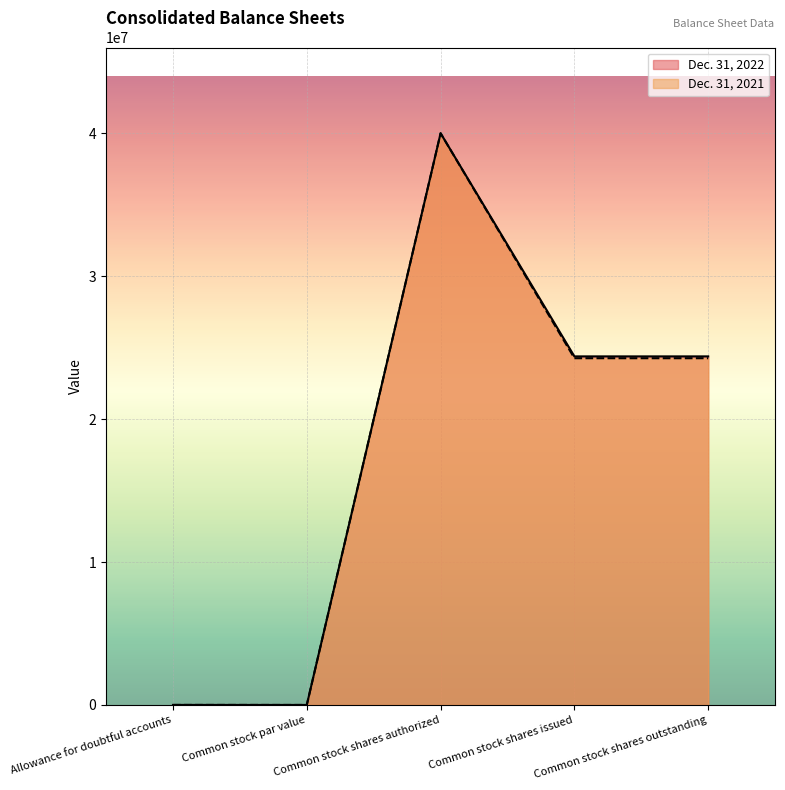

At which category does Dec. 31, 2021 reach its first local peak?

Common stock shares authorized